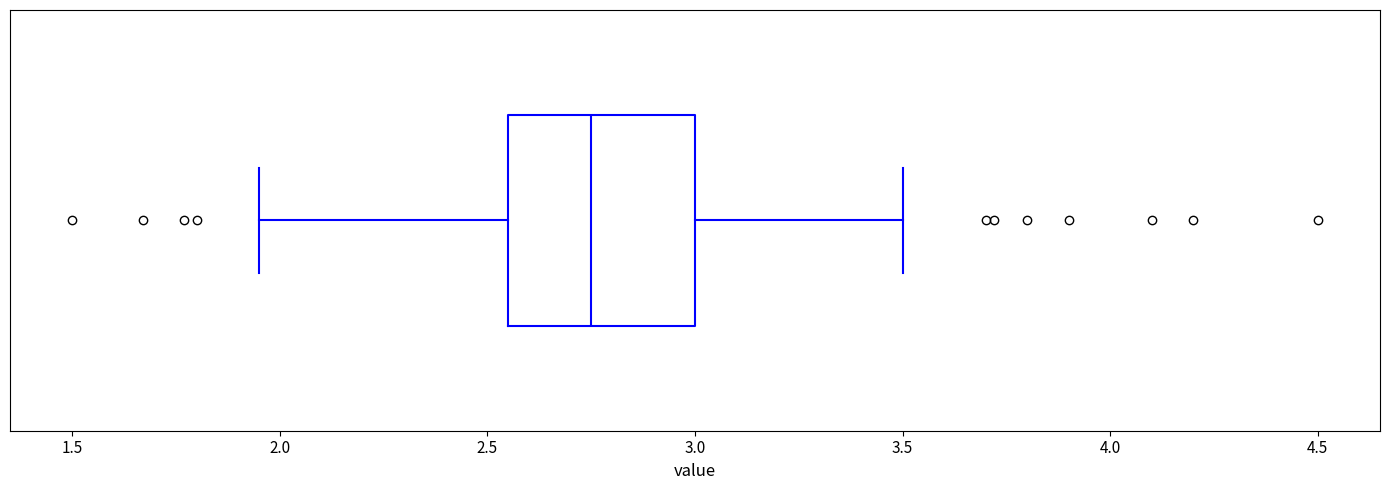

Where is the left edge of the box on the x-axis? The values are not printed on the chart, so give them approximately, as read against the axis.

2.55